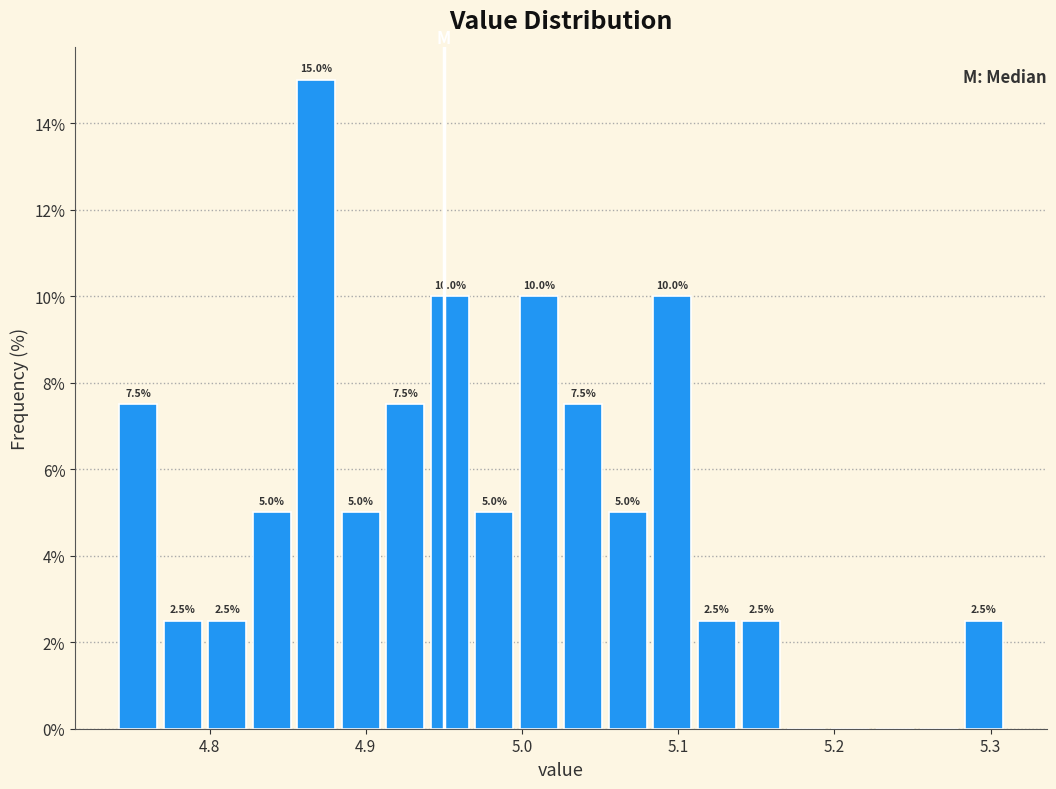

Around what value on the x-axis is the tallest bar? Give the approximate position of its centre, as read against the axis.

4.87